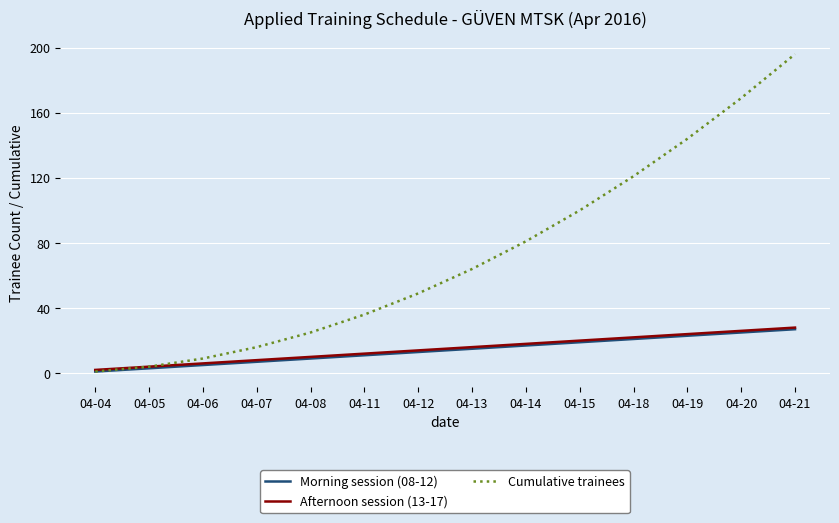

At which category is the sum across all series the highest?

04-21